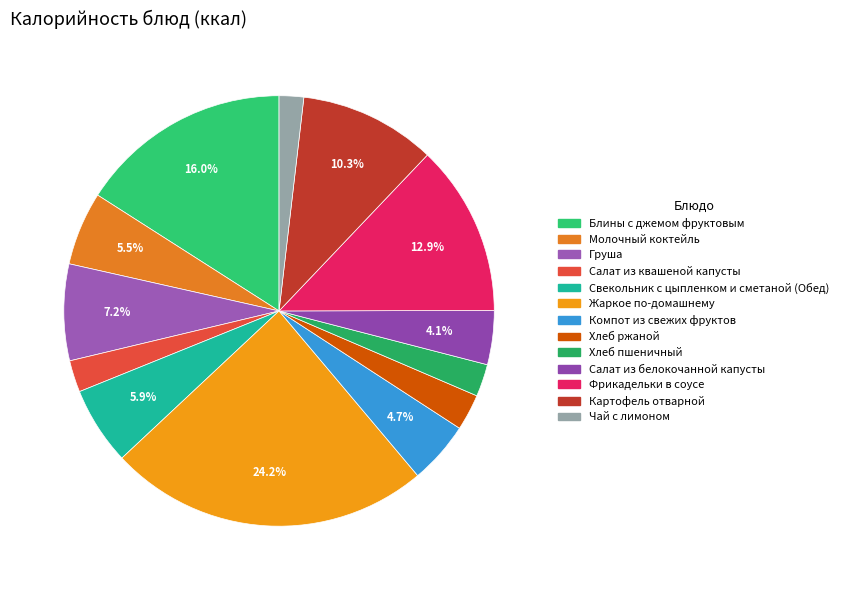

Does Свекольник с цыпленком и сметаной (Обед) represent more than half of the total?

No